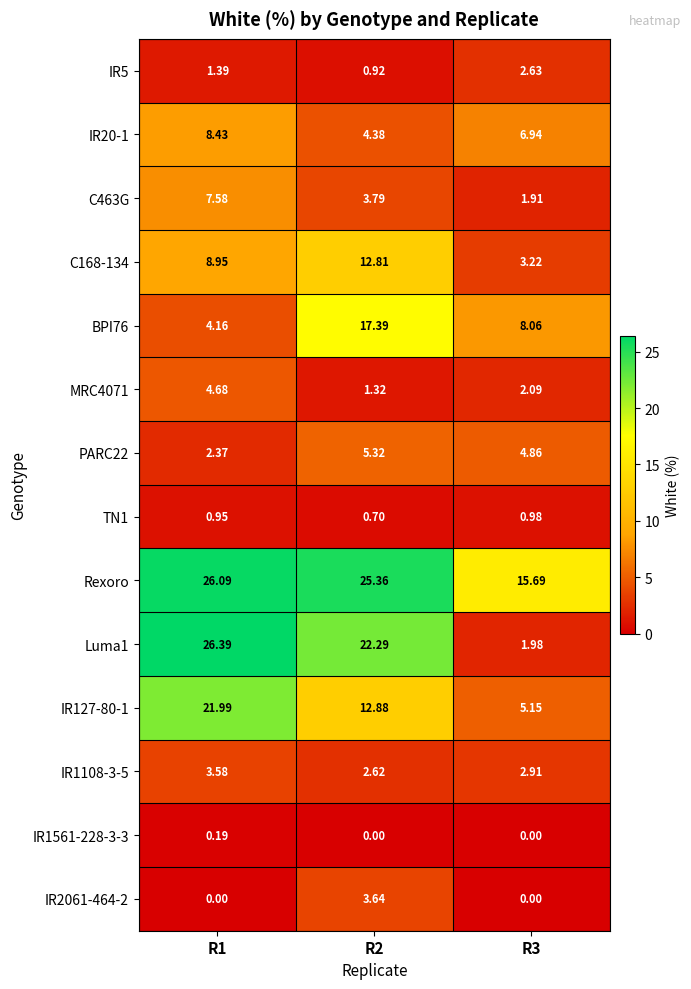

Is the value of Luma1 at R2 greater than the value of C168-134 at R2?

Yes